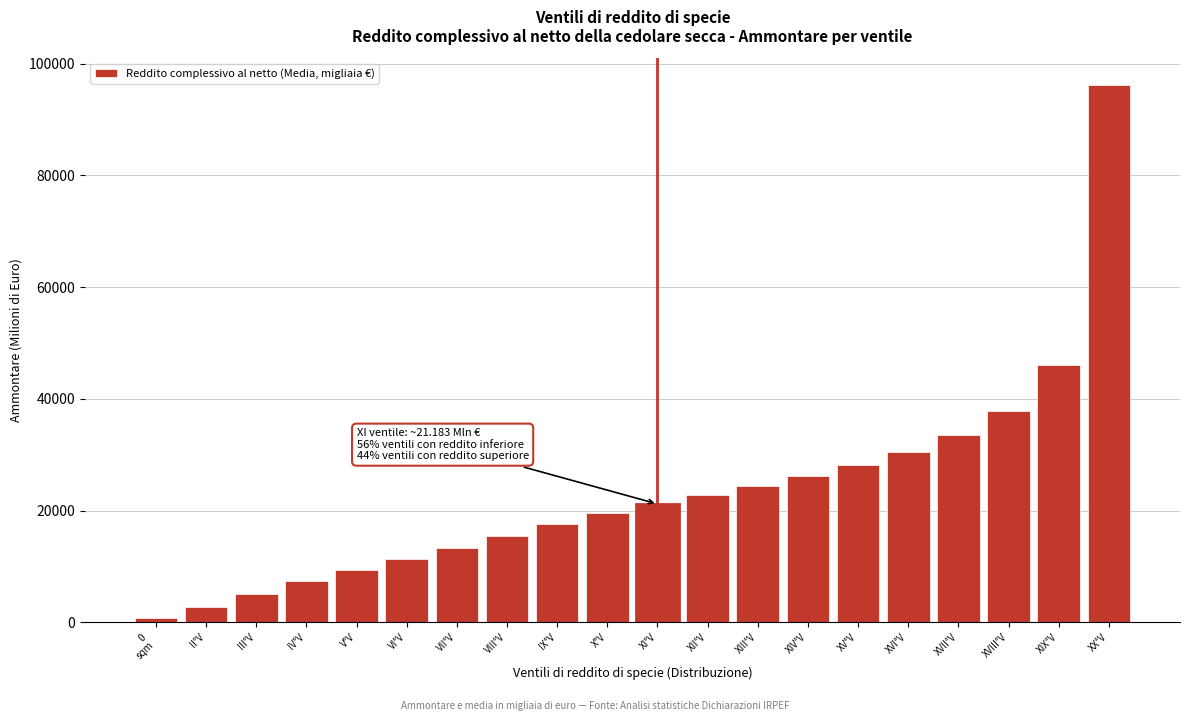

Reading left to right, list all the values displayed in this chart.

713.6	2662.6	5063.7	7381.9	9433.6	11352.1	13383.8	15501.2	17578.7	19490.3	21183.5	22847.3	24426.0	26114.9	28111.8	30512.2	33520.9	37764.5	45973.1	96152.2